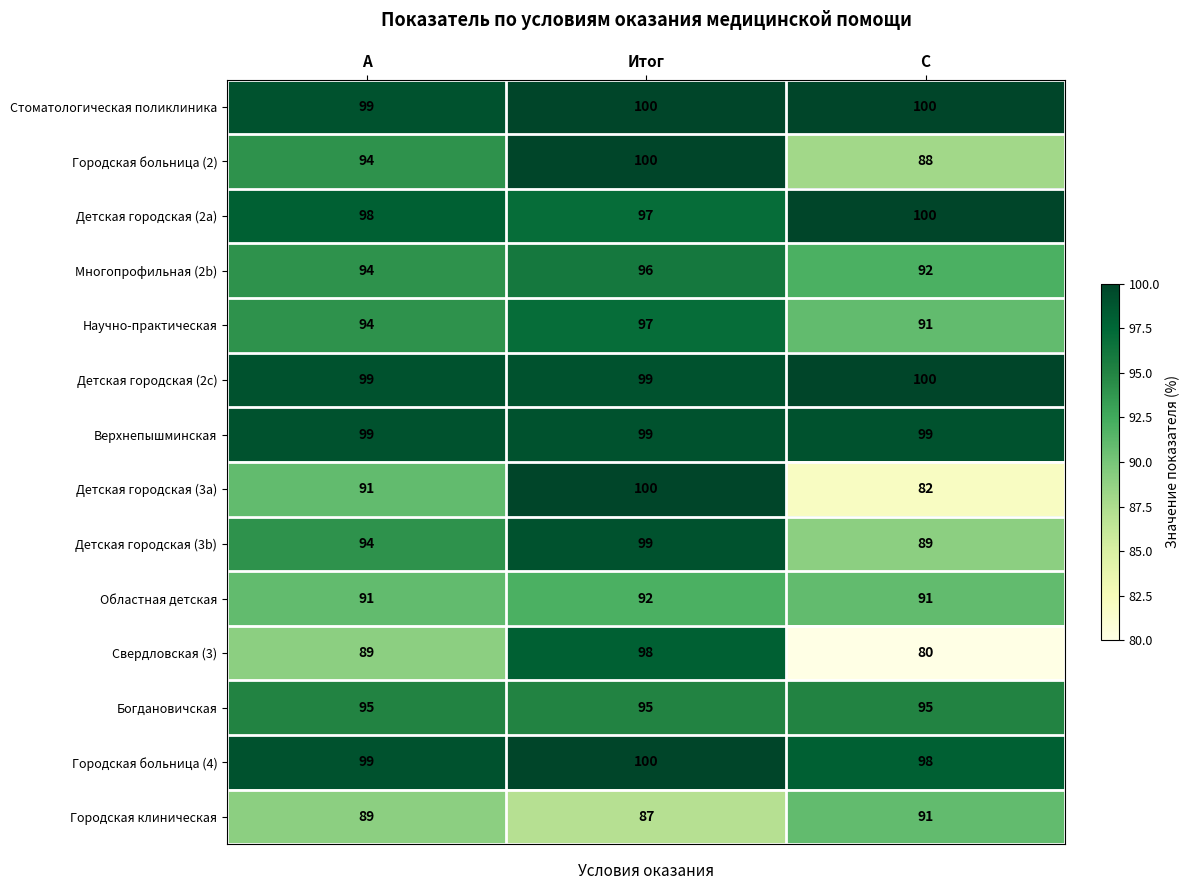

Count the Областная детская values in the range 91 to 92.

3